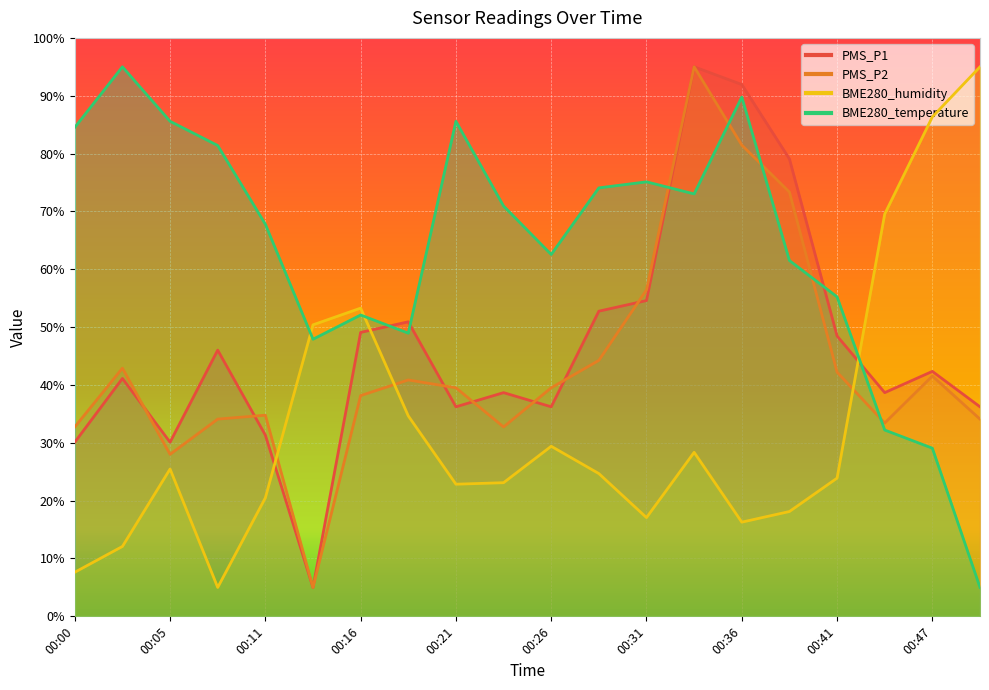

What is the sum of all PMS_P1 values?

933.9